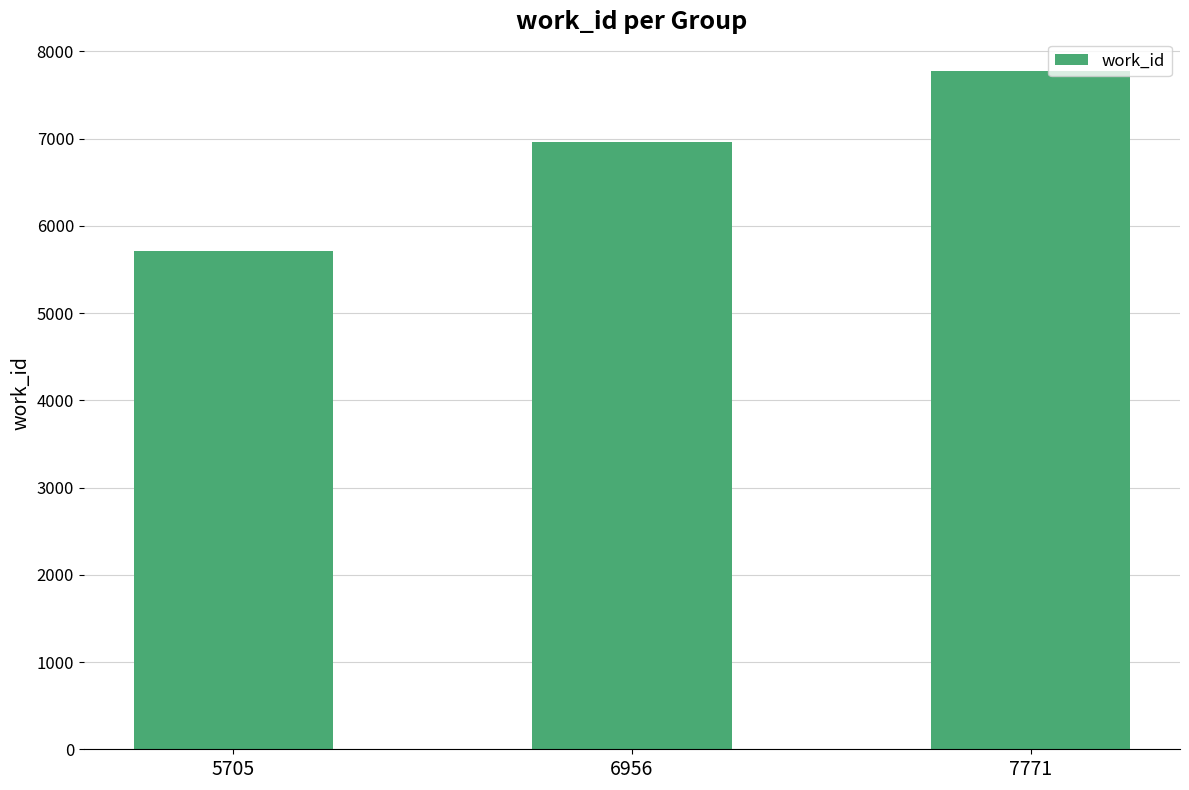

Which has a higher value, 6956 or 5705?

6956